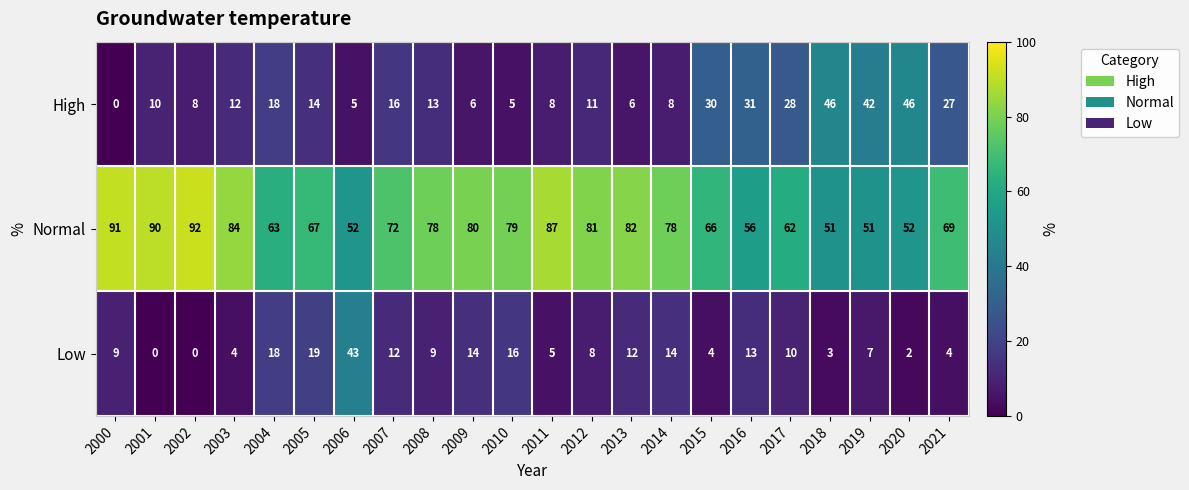

At which label does Normal first exceed 78?

2000